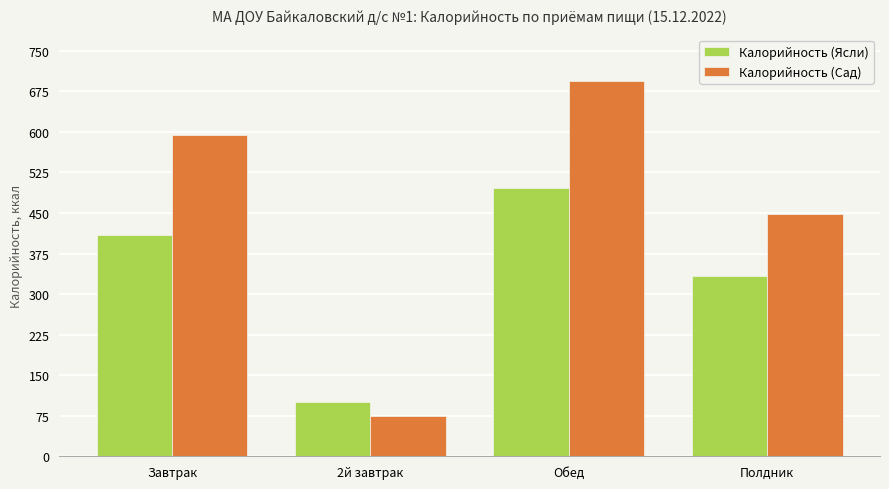

What is the average value of the Калорийность (Сад) series?

452.9